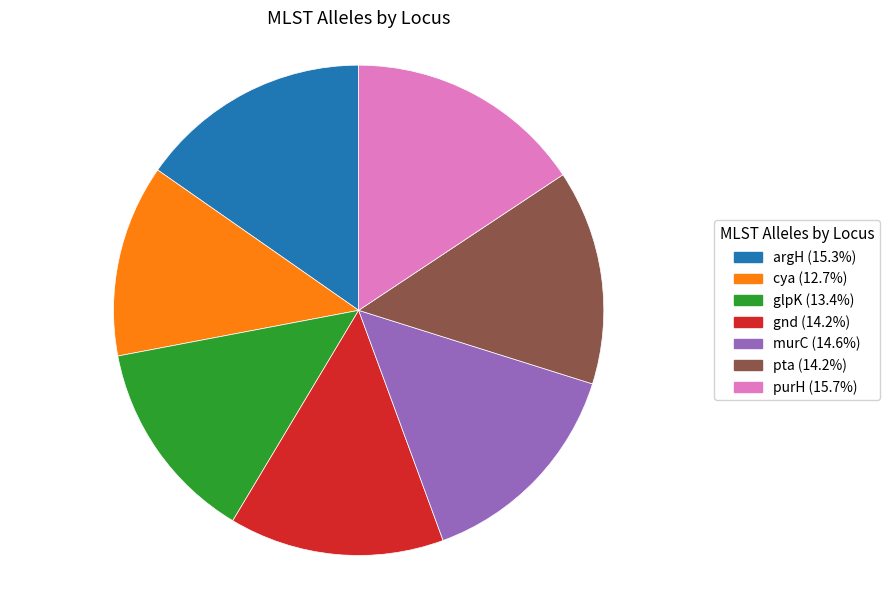

Which category has the smallest portion of the pie?

cya